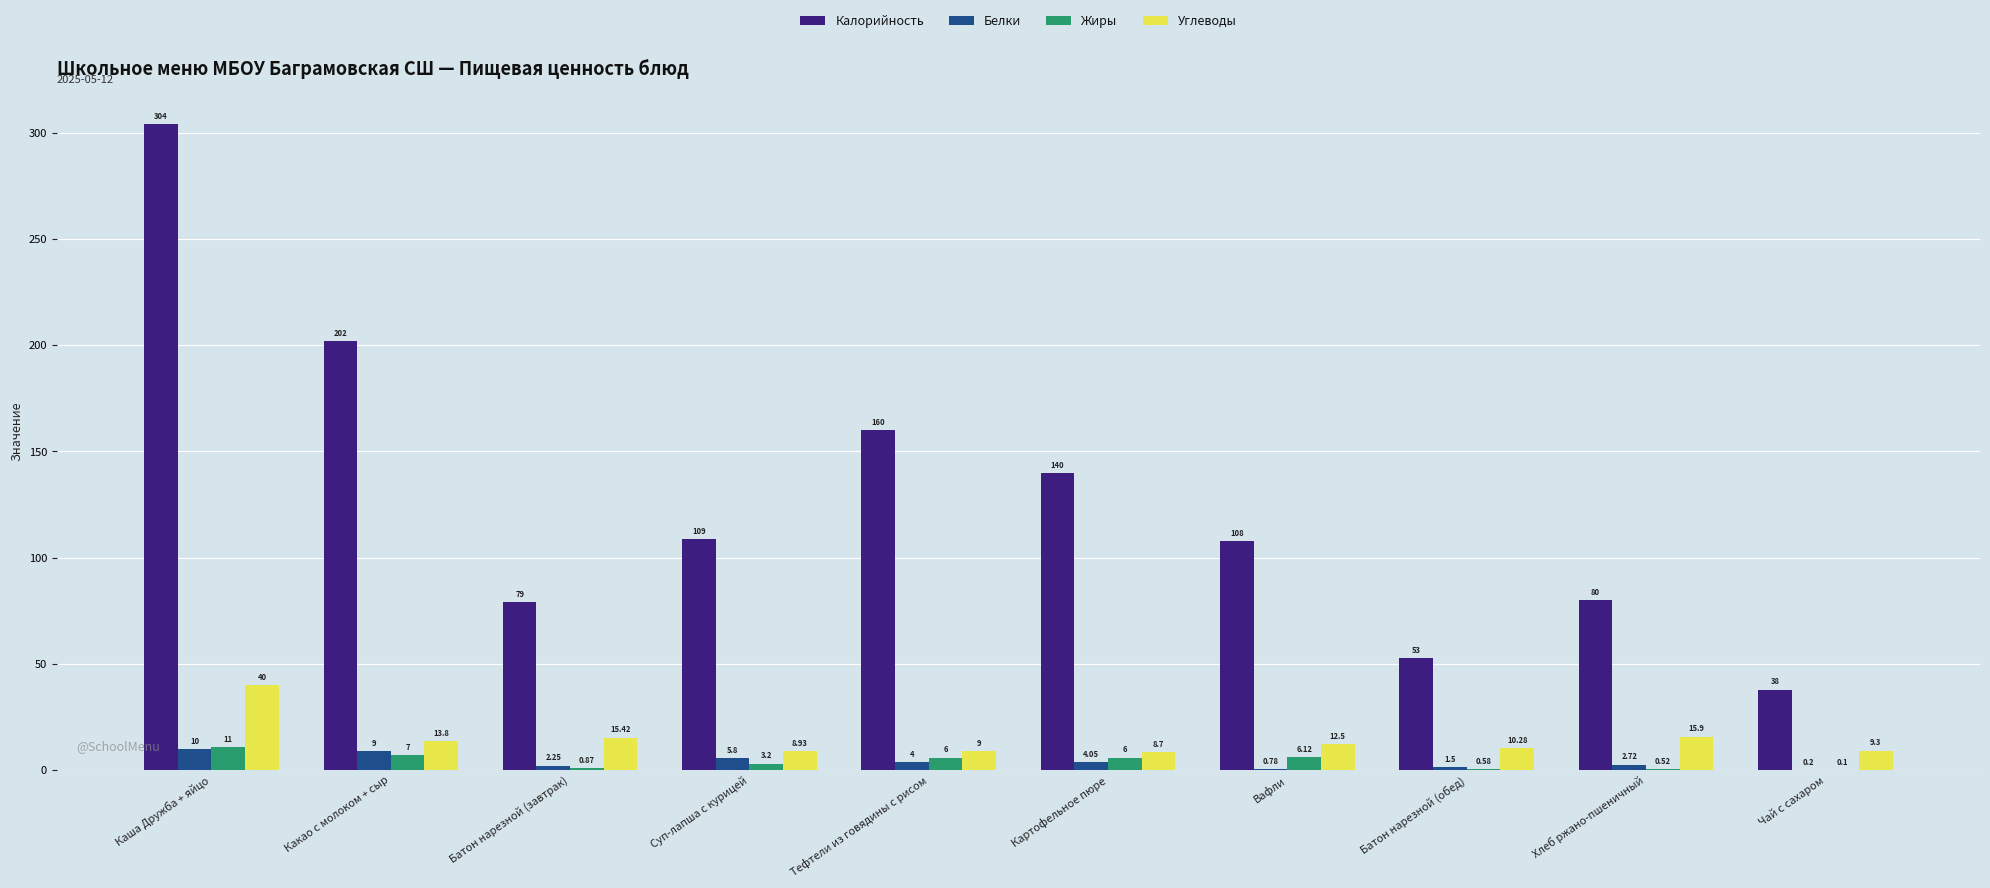

At which label is Углеводы closest to 24?

Хлеб ржано-пшеничный